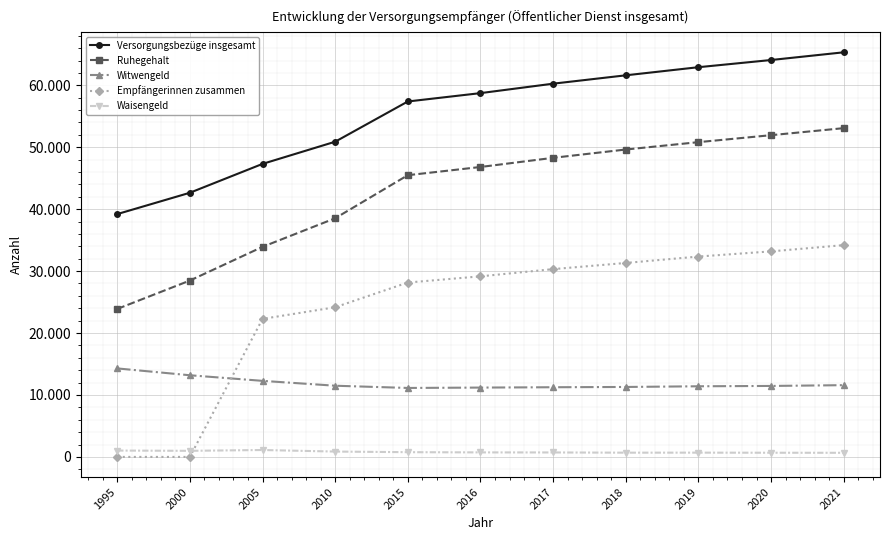

The Versorgungsbezüge insgesamt series shows 58735 at 2016. True or false?

True